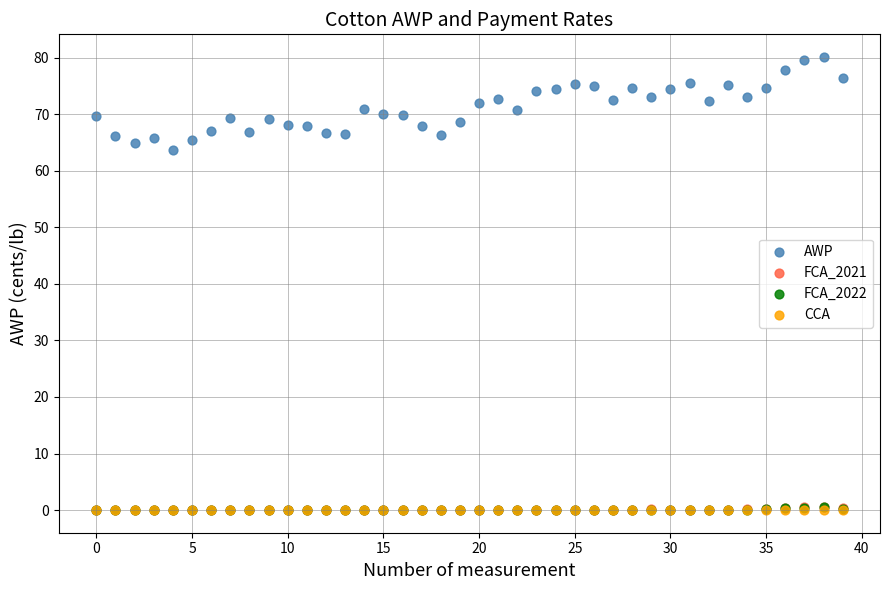

What are all the series names shown in the legend?

AWP, FCA_2021, FCA_2022, CCA